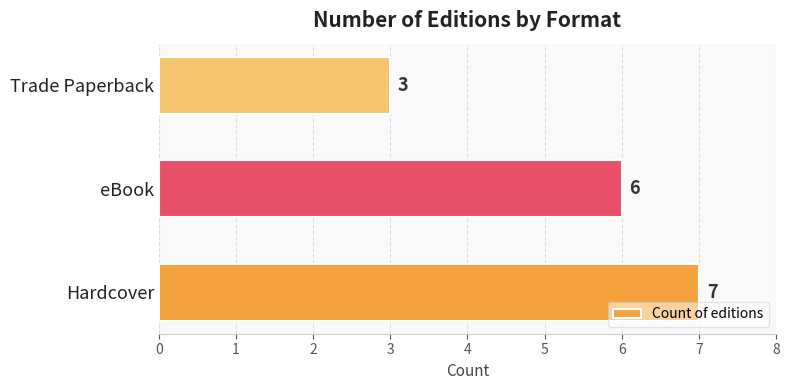

Rank the categories by value from highest to lowest.

Hardcover, eBook, Trade Paperback